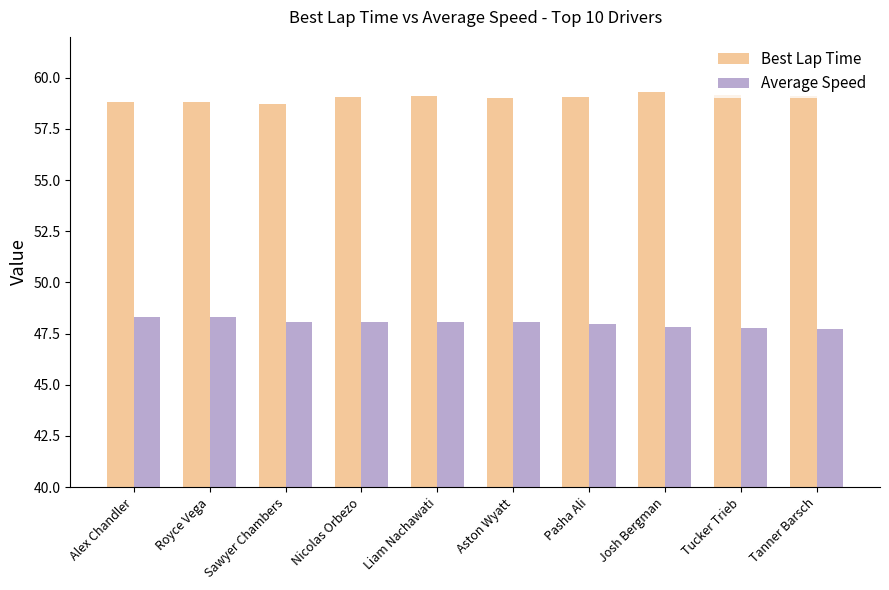

What is the difference between the maximum and second lowest values in the Best Lap Time series?

0.5